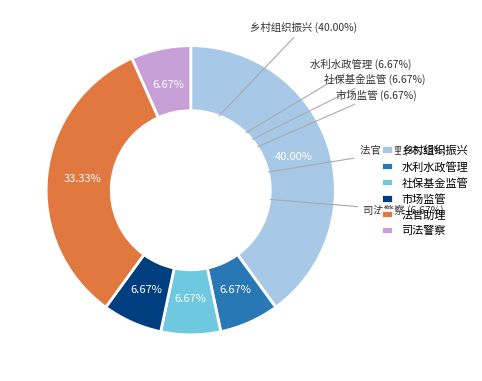

Which has a higher value, 社保基金监管 or 水利水政管理?

社保基金监管